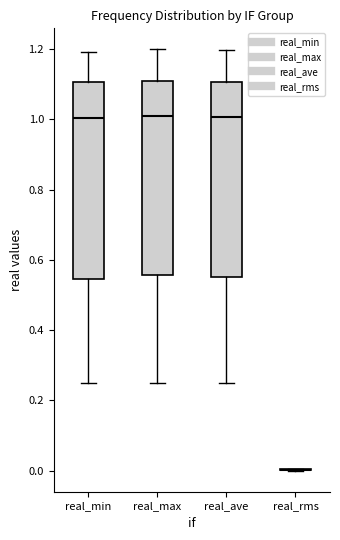

Where does the median line of the box for real_max sit on the y-axis? The values are not printed on the chart, so give them approximately, as read against the axis.

1.02